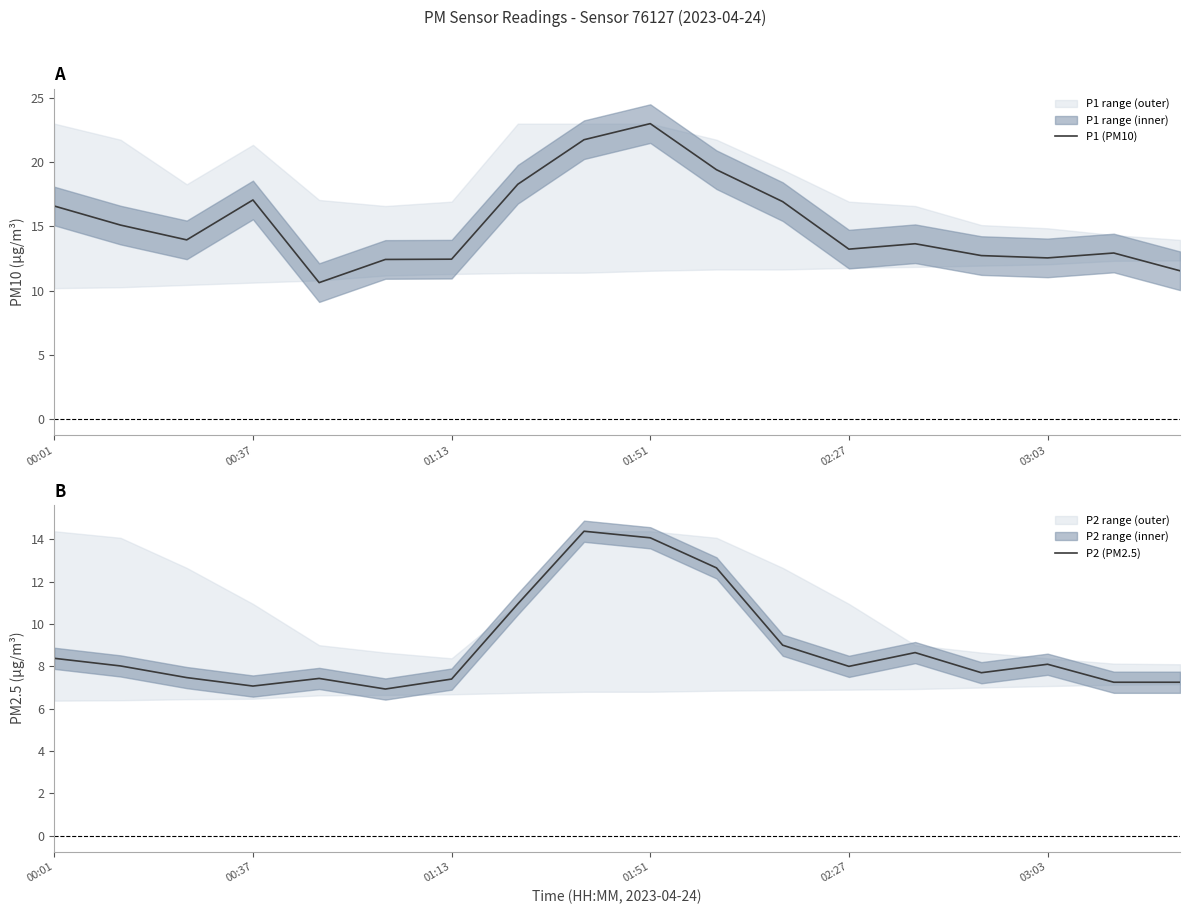

The value of P1 (PM10) at 00:01 is 22.1. True or false?

False